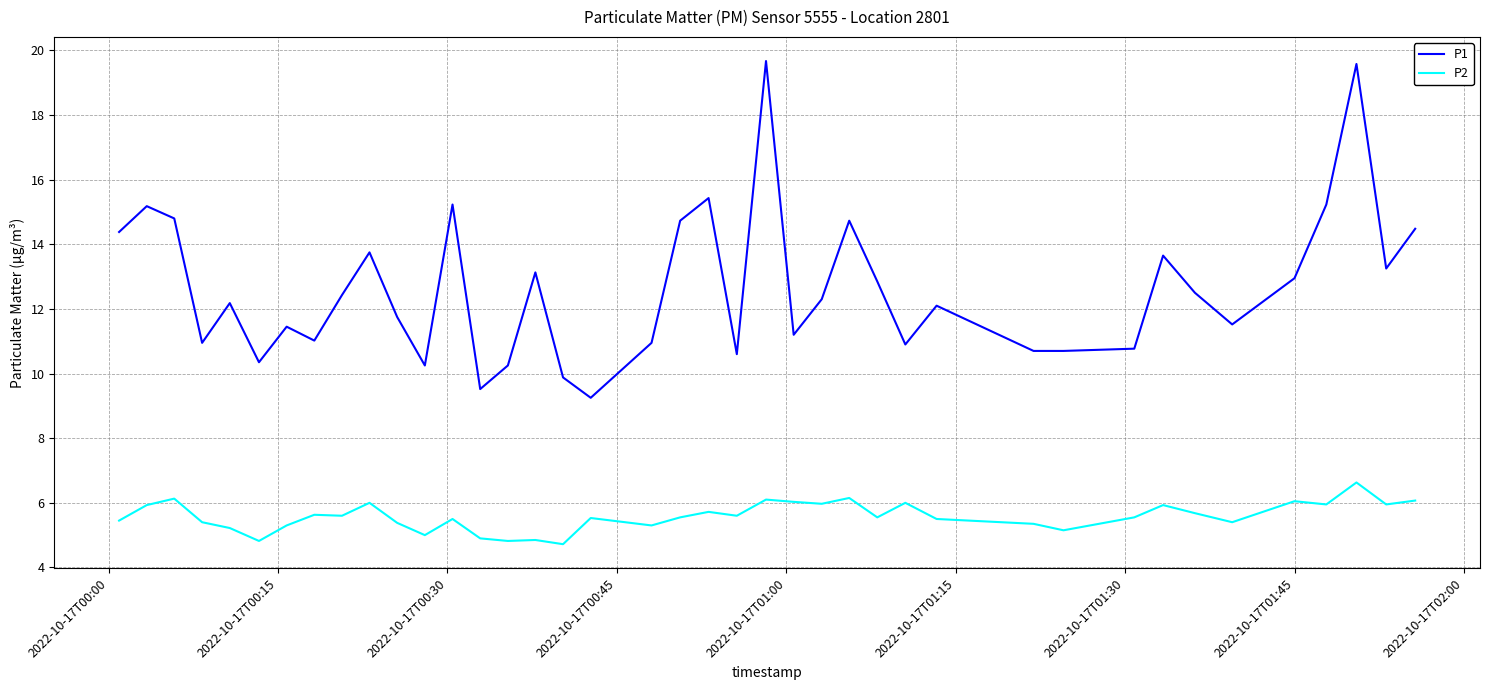

What is the sum of all P2 values?

223.4